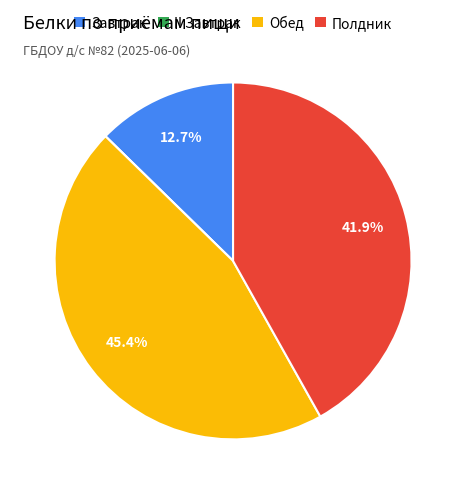

Is there any slice that represents more than half of the pie?

No